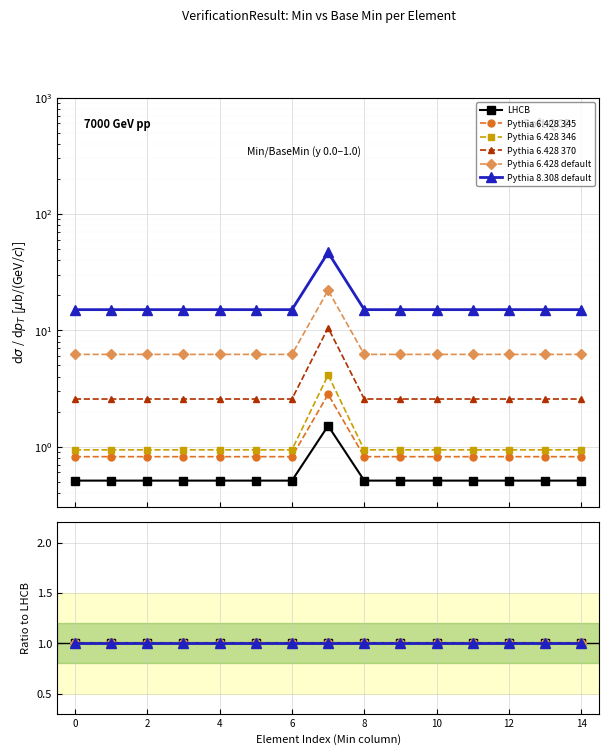

Which series has the widest spread of values?

Pythia 8.308 default